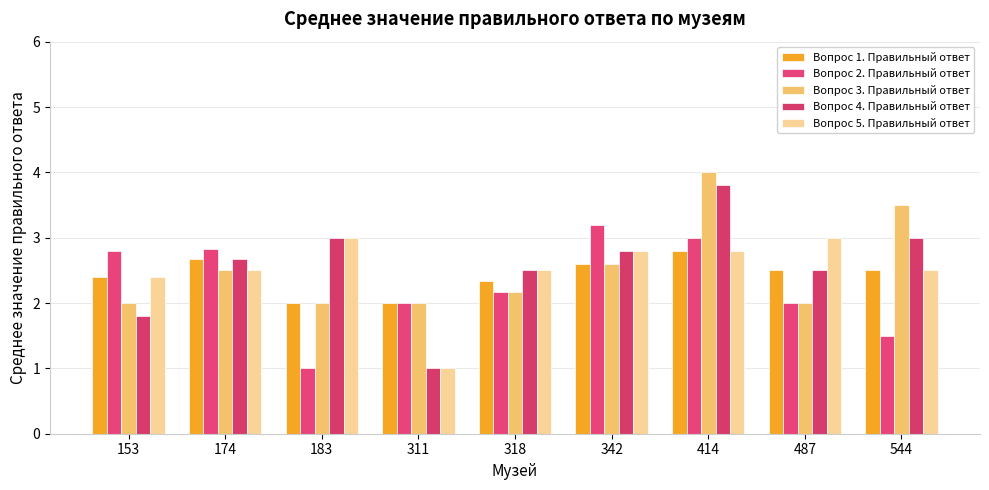

What is the value of the Вопрос 5. Правильный ответ bar at the 5th from the left?

2.5